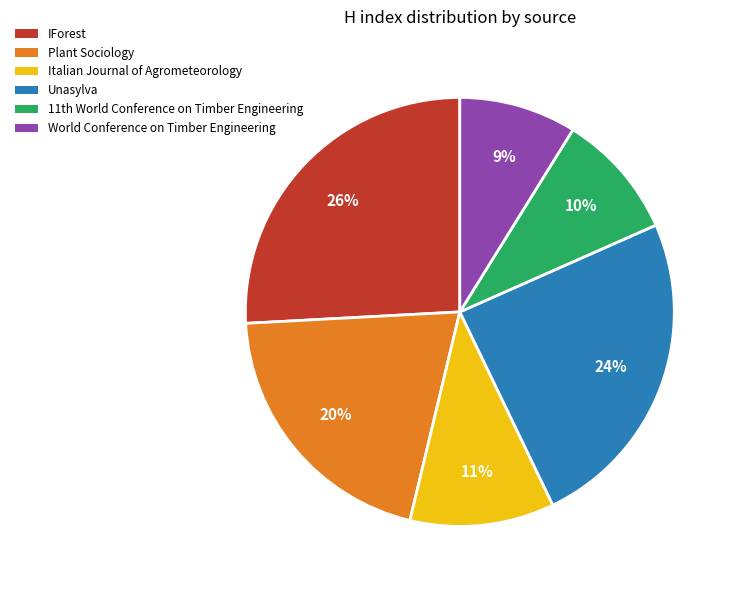

True or false: Unasylva accounts for 31% of the total.

False